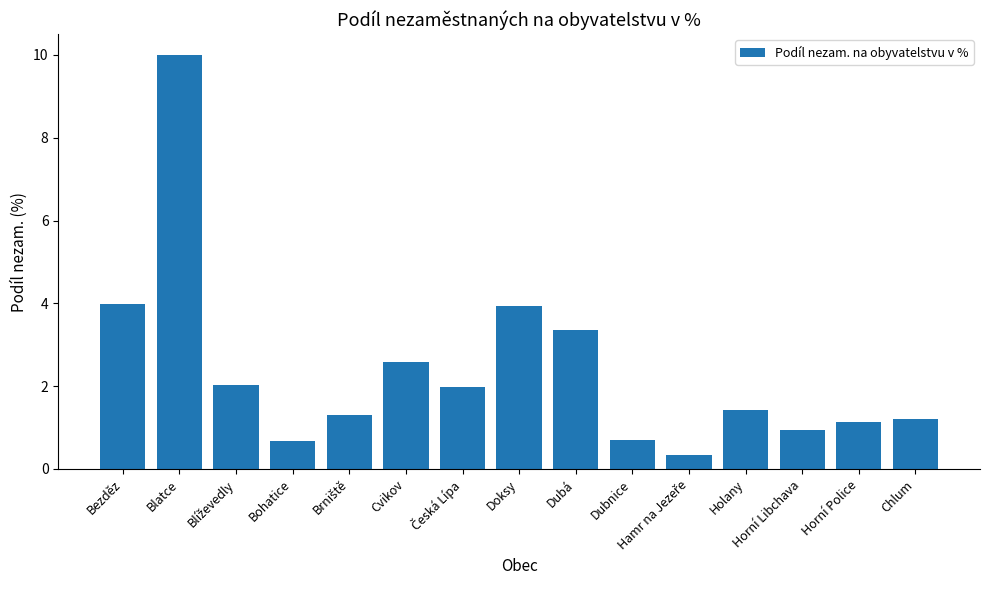

The chart shows a value of 1.1 at Dubnice. True or false?

False